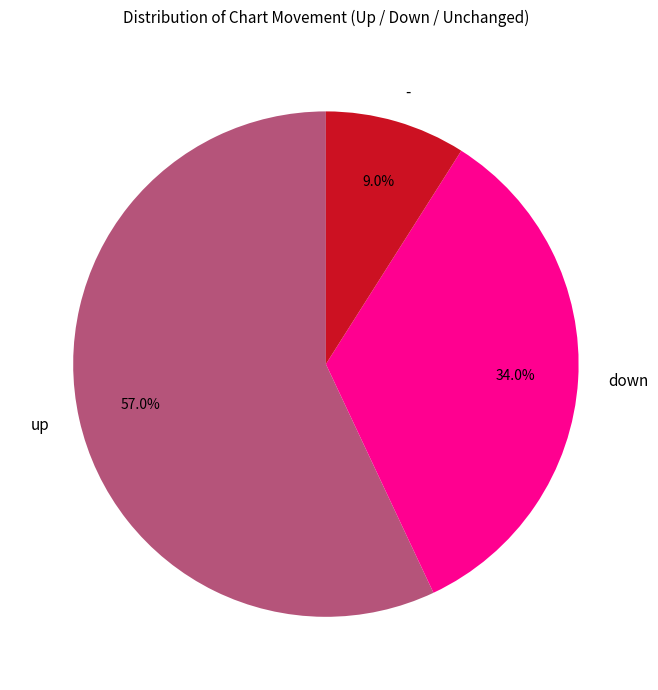

Is it true that up is 57% of the pie?

True